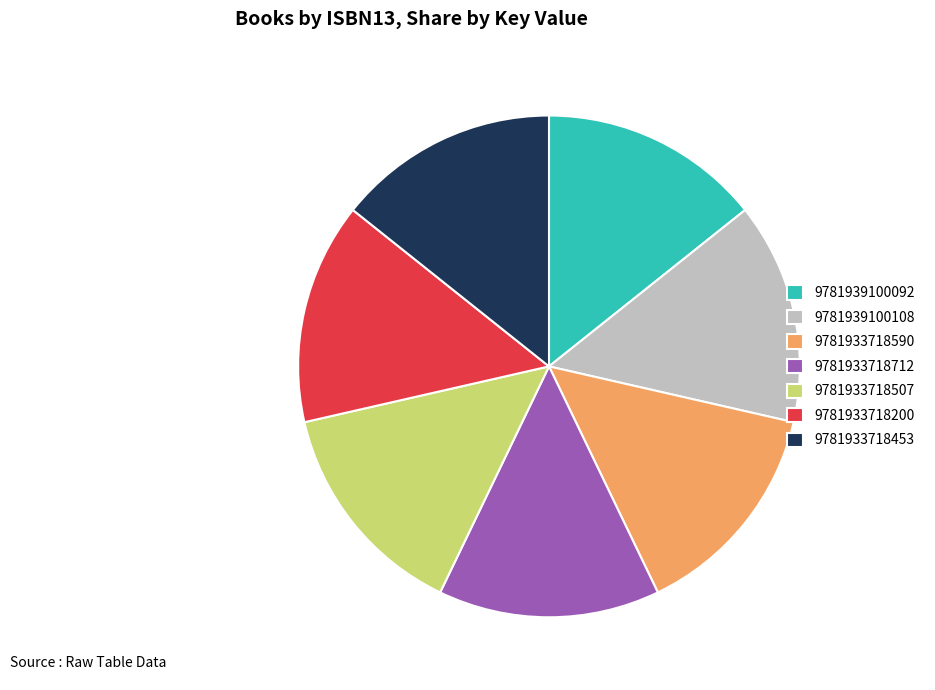

True or false: 9781933718590 accounts for 4% of the total.

False